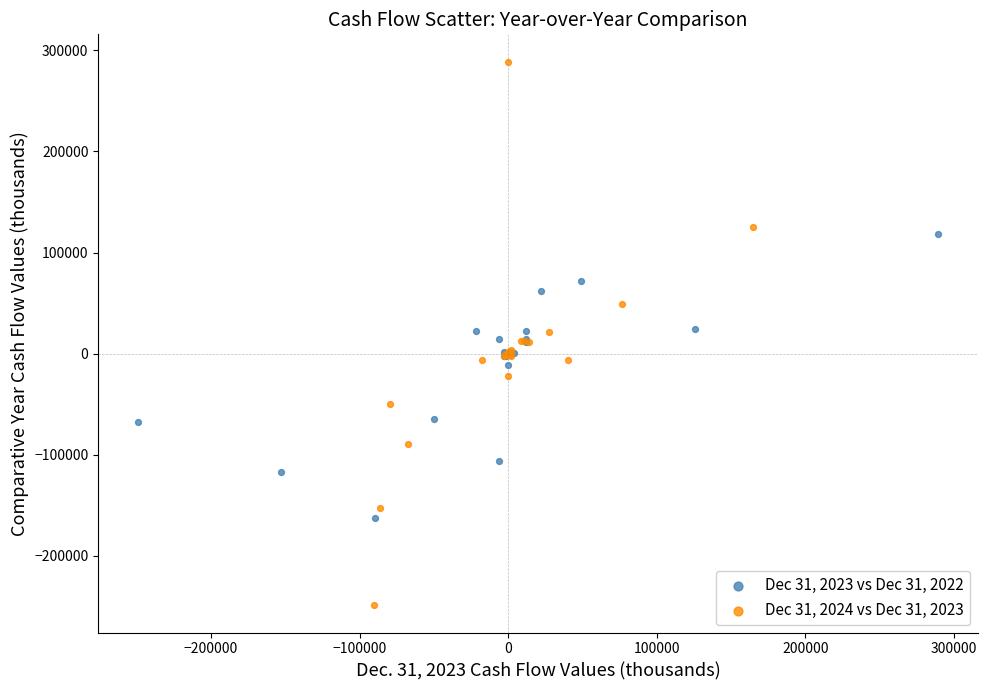

Which series contains the lowest Y value?

Dec 31, 2024 vs Dec 31, 2023